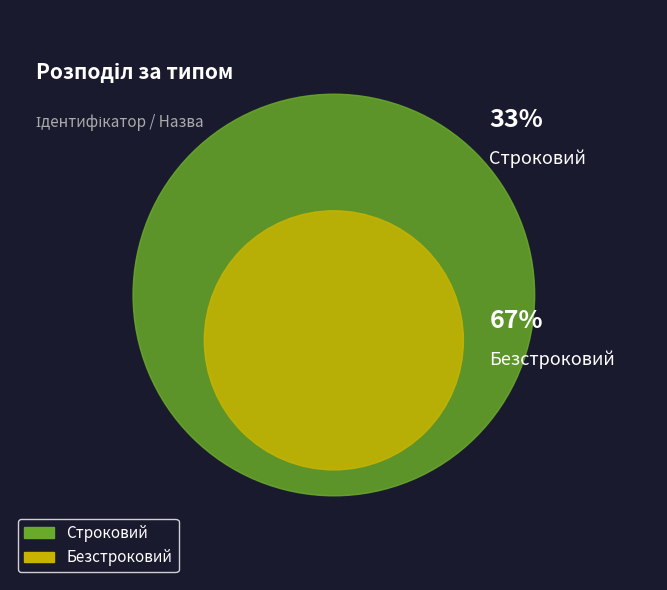

To the nearest percent, what is the average slice percentage?

50%